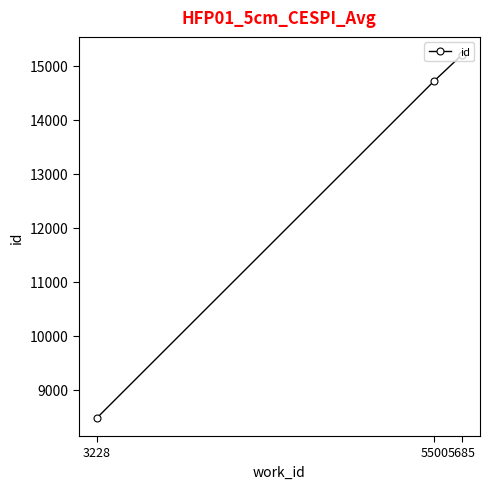

List the labels in order of value, largest first.

5685, 5500, 3228